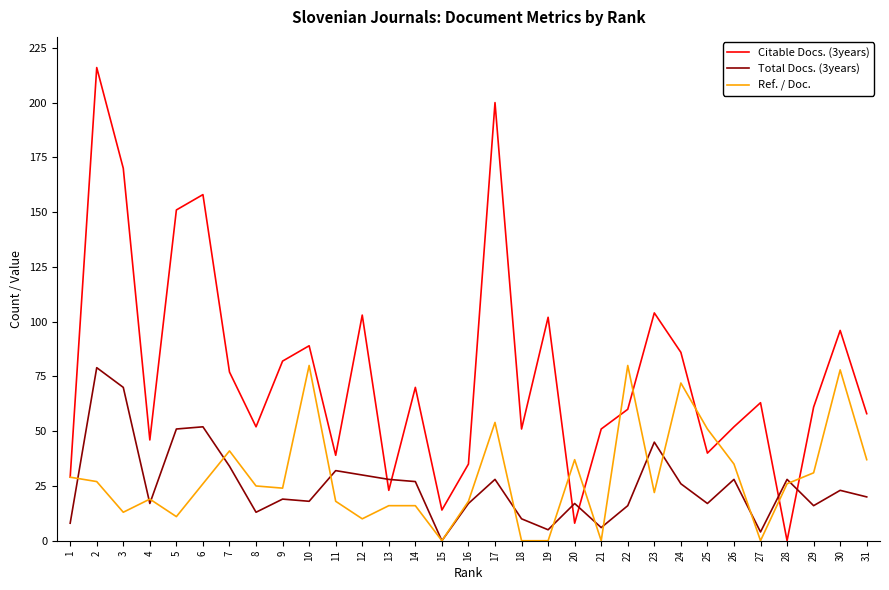

What is the difference between the maximum and minimum values in the Ref. / Doc. series?

80